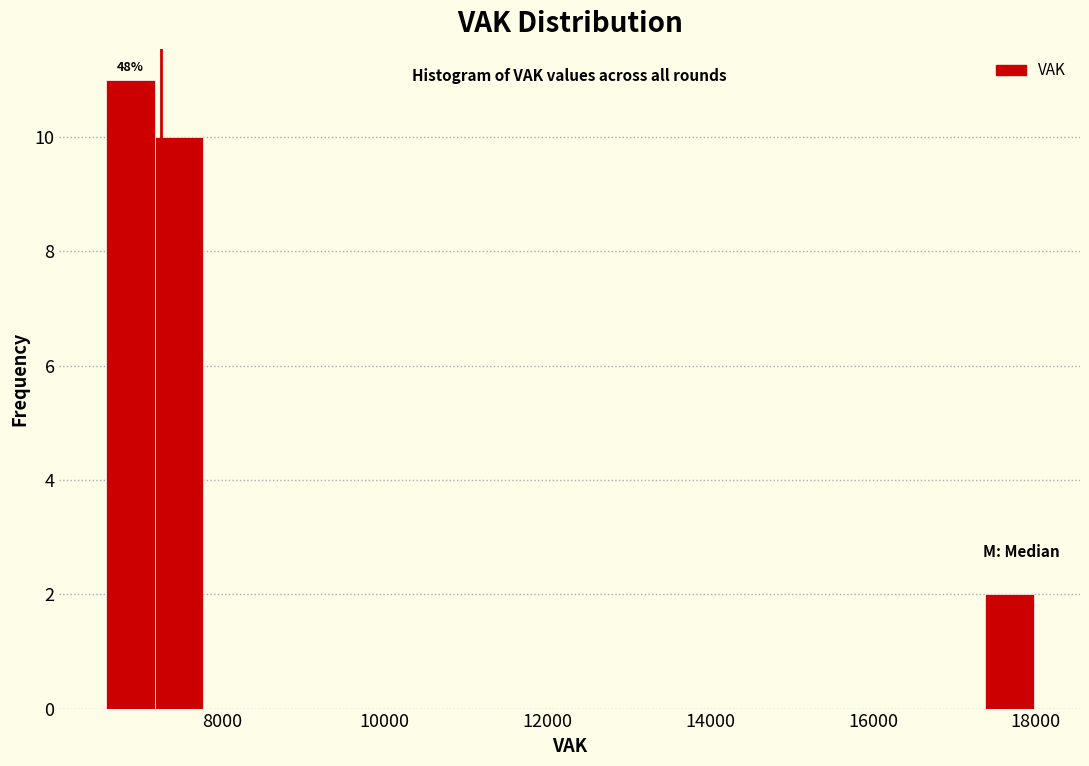

Read against the x-axis, roughly where is the centre of the tallest bar?

6800